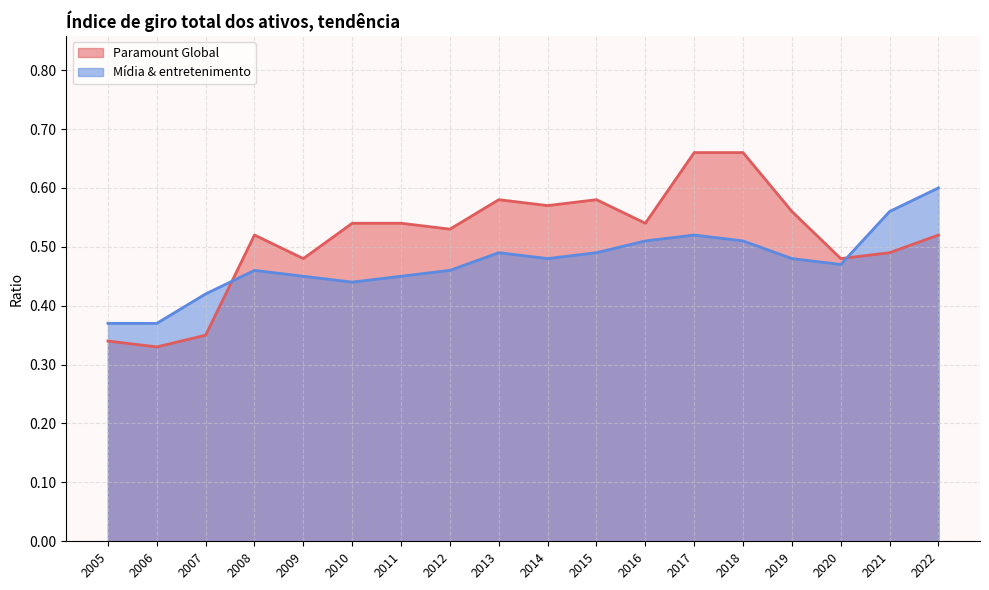

Rank the categories by Mídia & entretenimento value from lowest to highest.

2006, 2005, 2007, 2010, 2011, 2009, 2012, 2008, 2020, 2019, 2014, 2015, 2013, 2018, 2016, 2017, 2021, 2022